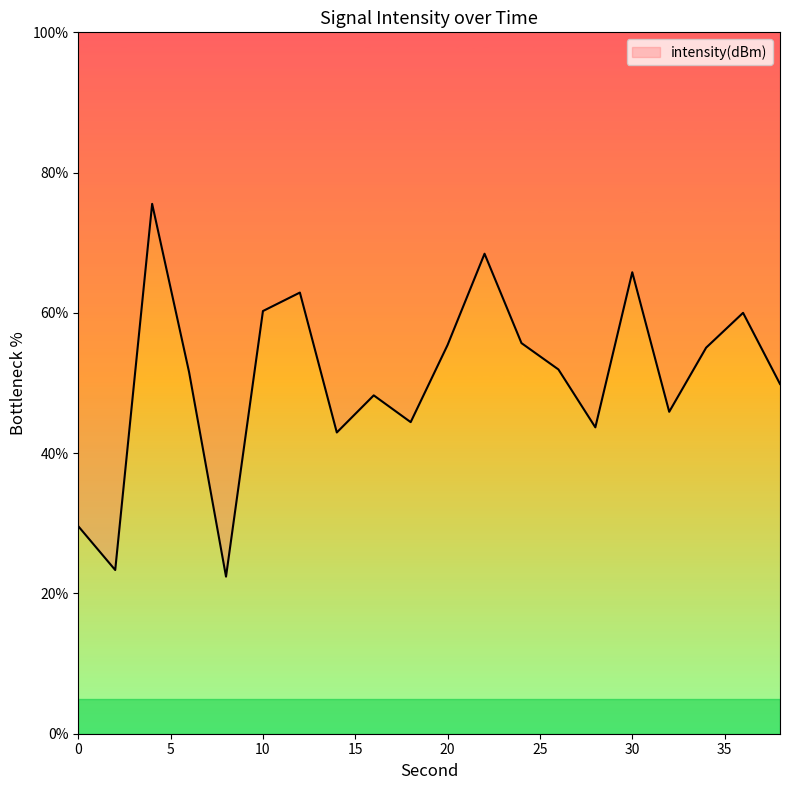

At which category does the chart reach its minimum across all series?

8